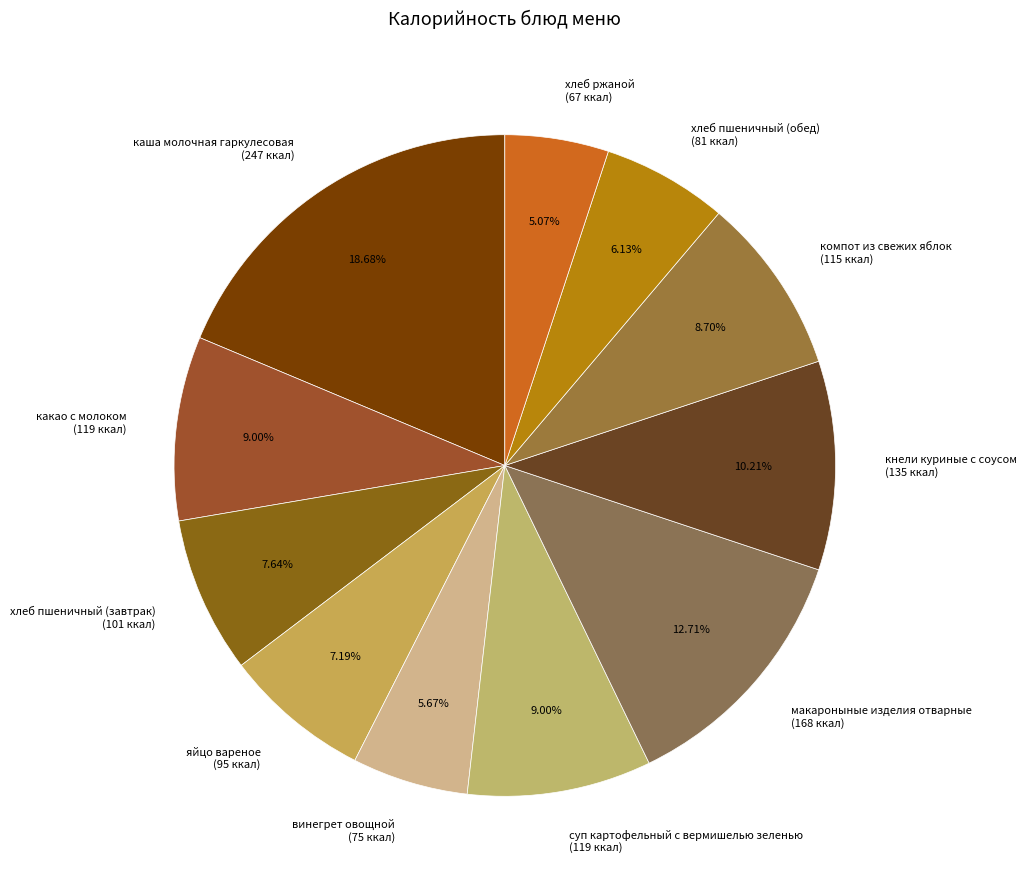

Between компот из свежих яблок (115 ккал) and хлеб ржаной (67 ккал), which is larger?

компот из свежих яблок (115 ккал)